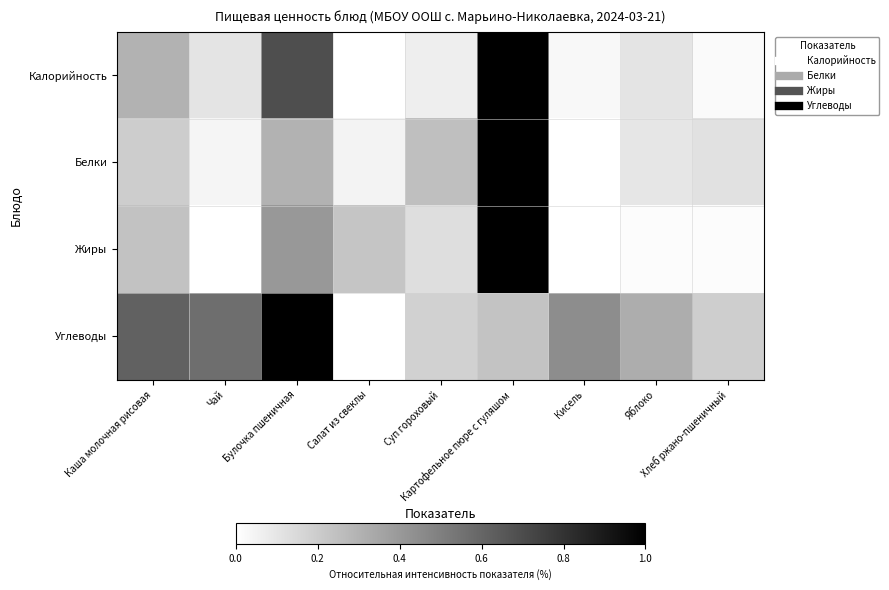

What is the total value across all series at Чай?

0.7